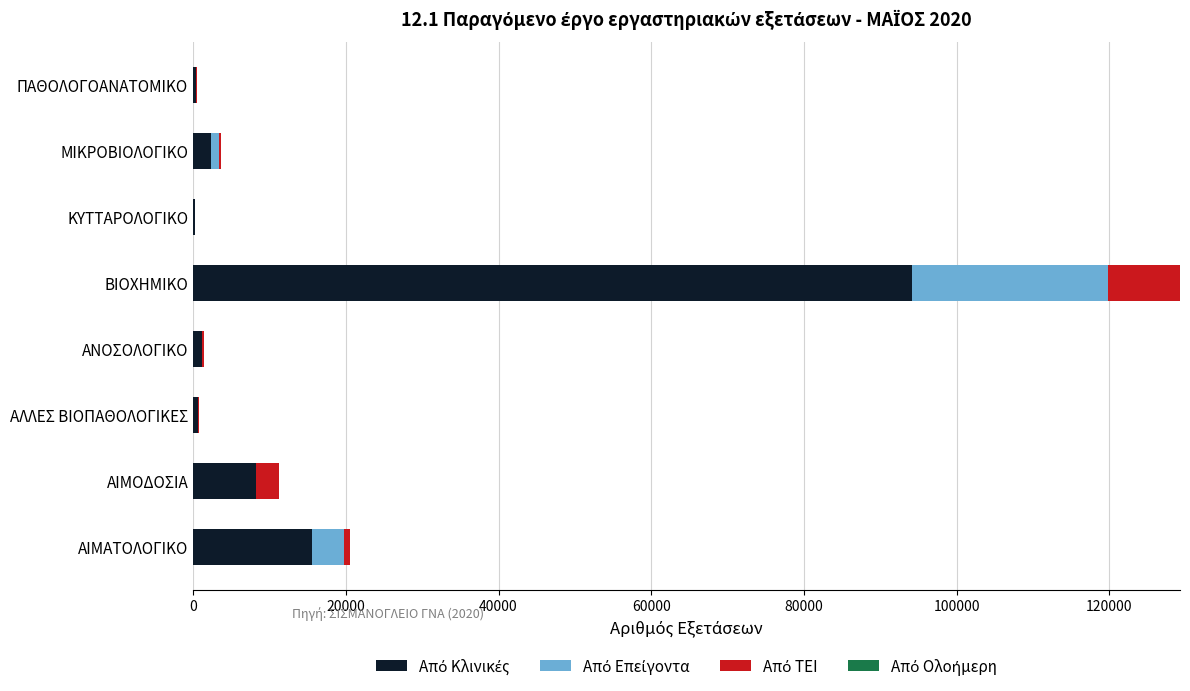

At which category is the sum across all series the highest?

ΒΙΟΧΗΜΙΚΟ